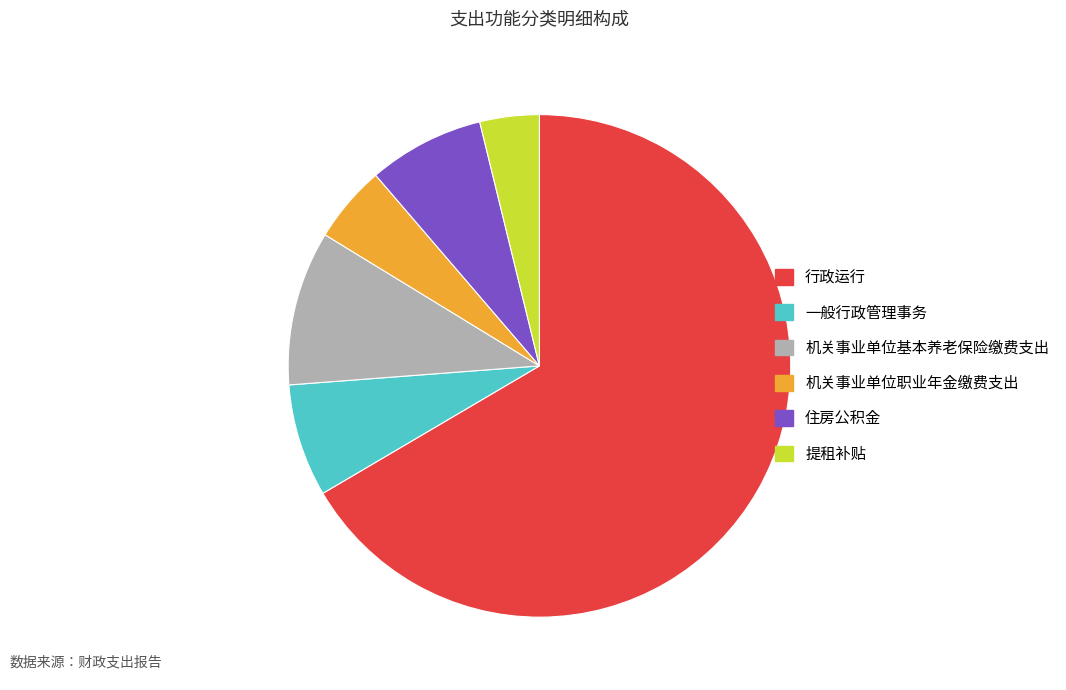

Which slice is the largest?

行政运行